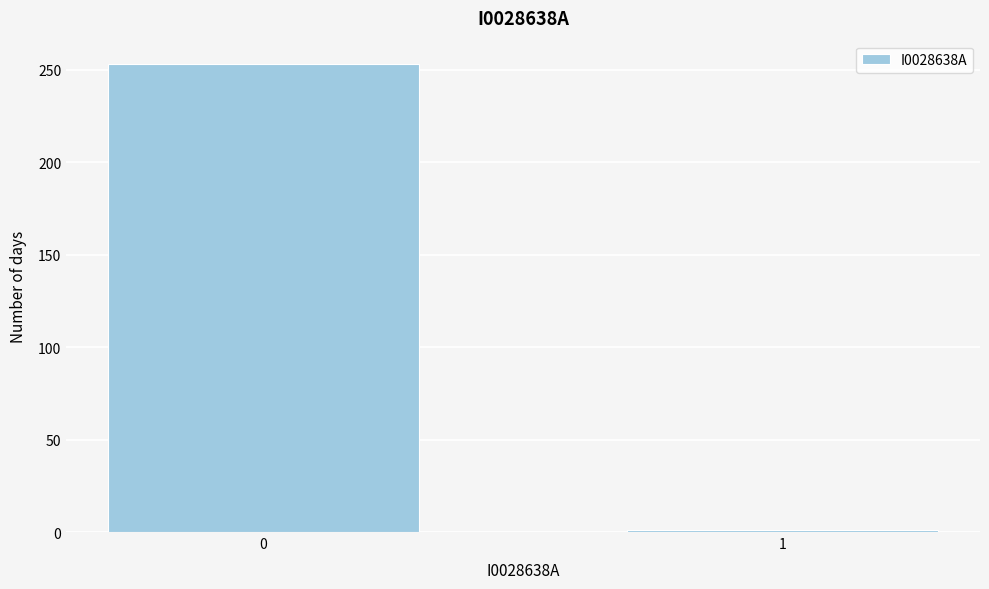

Reading right to left, list all the values displayed in this chart.

1=1	0=253